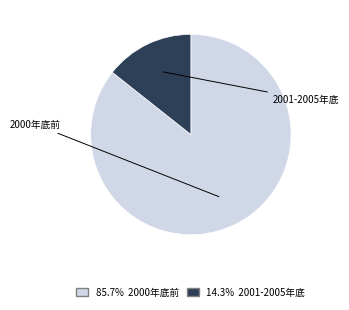

True or false: 2001-2005年底 accounts for 14% of the total.

True